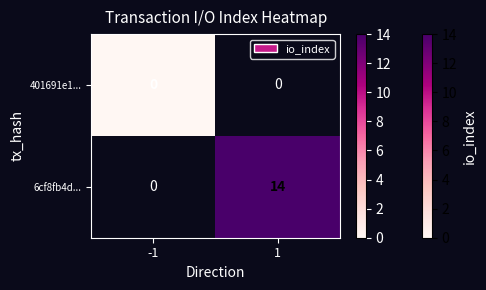

Is the value of 401691e1... at -1 greater than the value of 6cf8fb4d... at 1?

No